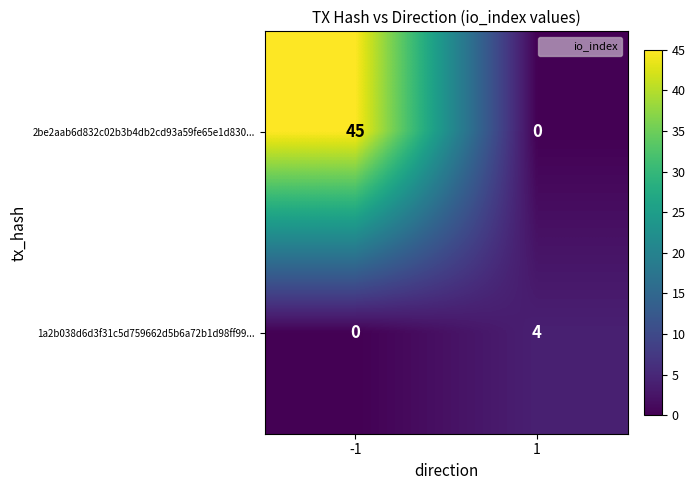

What is the sum of all 1a2b038d6d3f31c5d759662d5b6a72b1d98ff99... values?

4